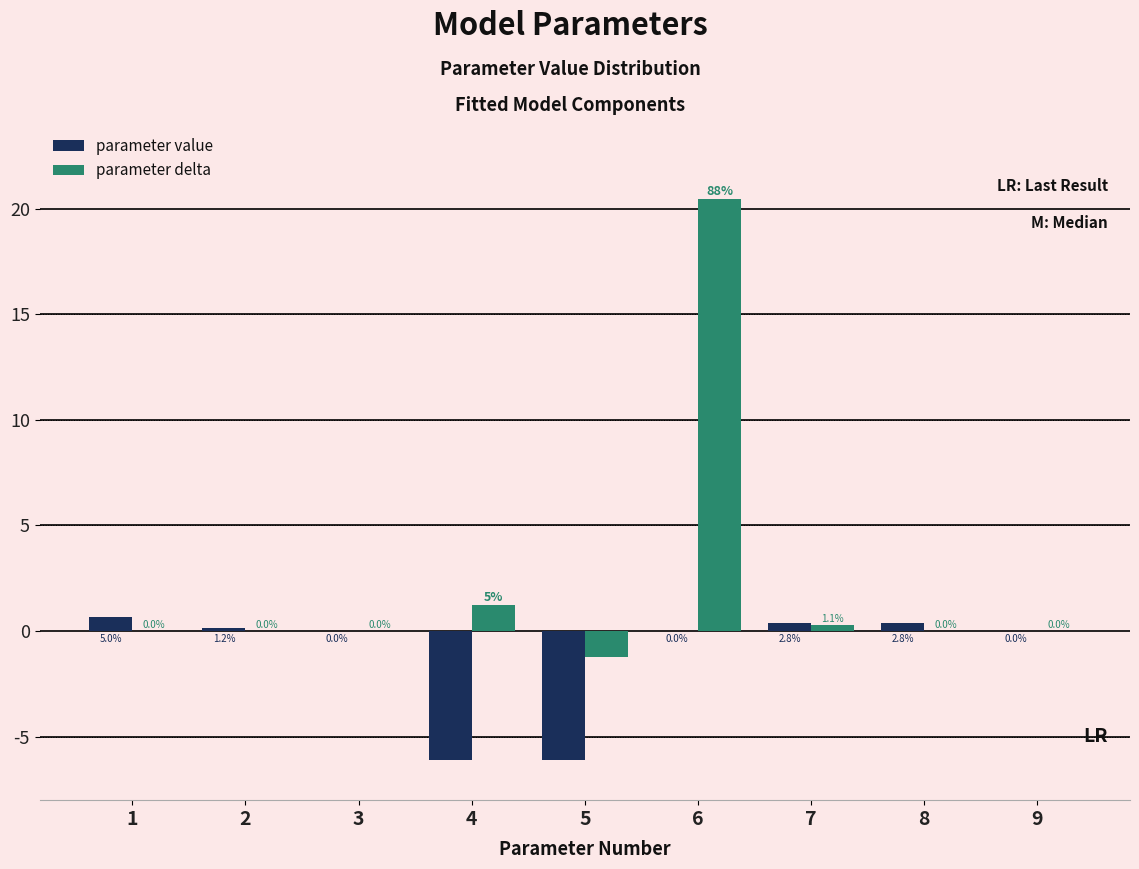

Which series changed the most between 6 and 8?

parameter delta